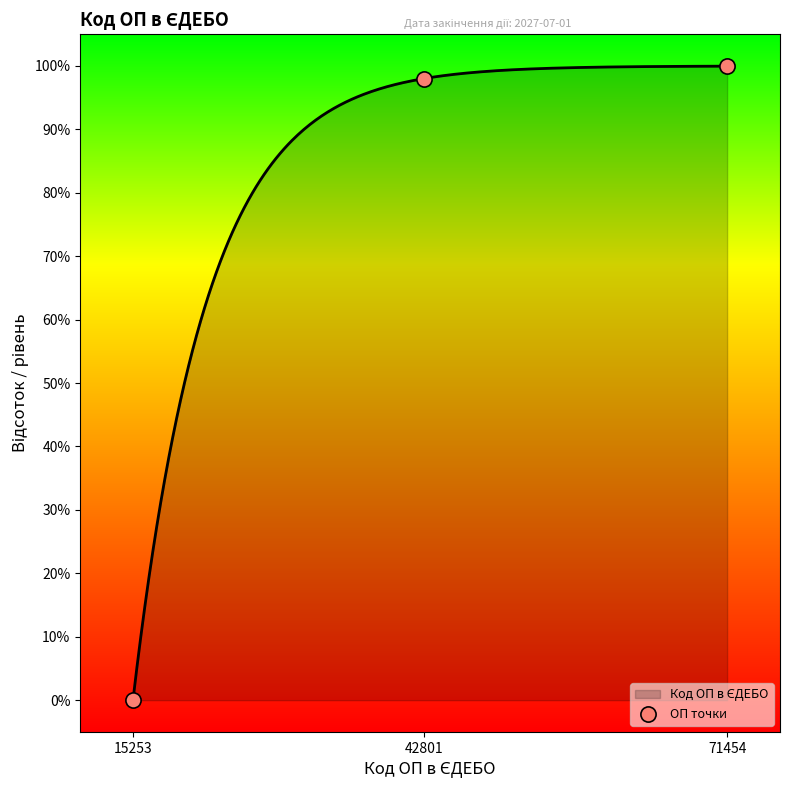

What is the change in value from 42801 to 71454?

+1.9